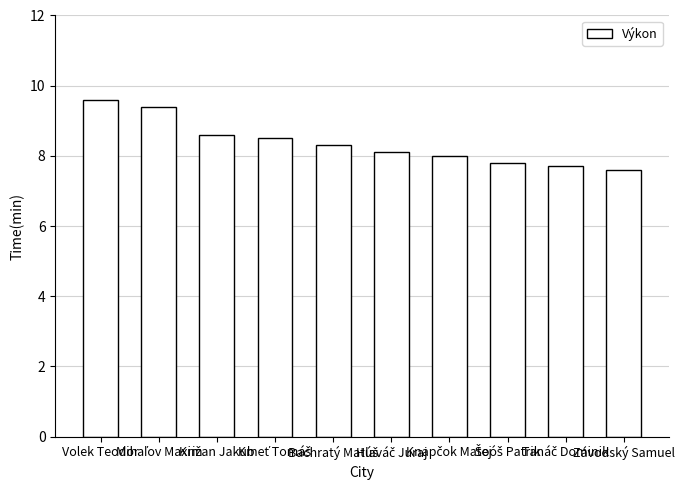

What is the label of the 1st bar from the right?

Závodský Samuel